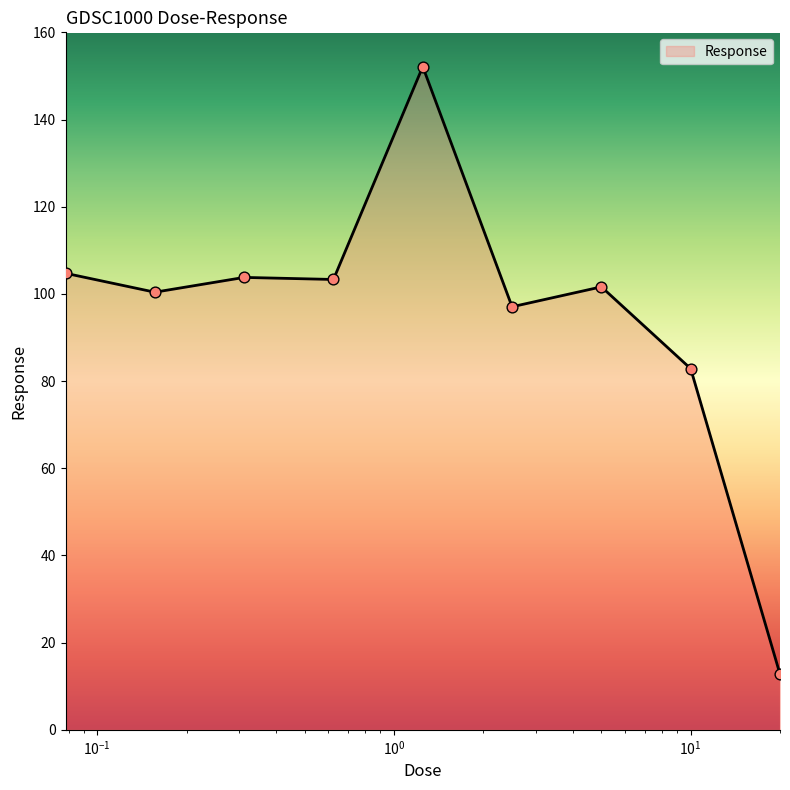

What is the minimum value shown in the chart?

12.8